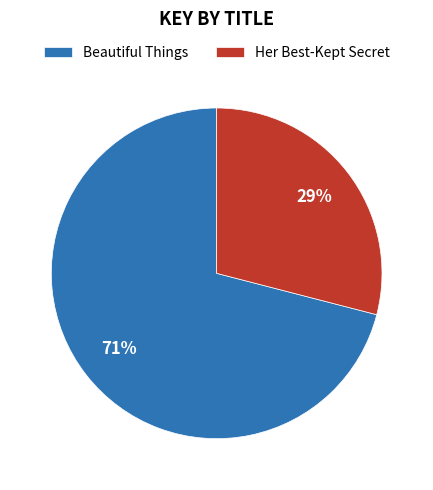

To the nearest percent, what percentage of the pie is Her Best-Kept Secret?

29%